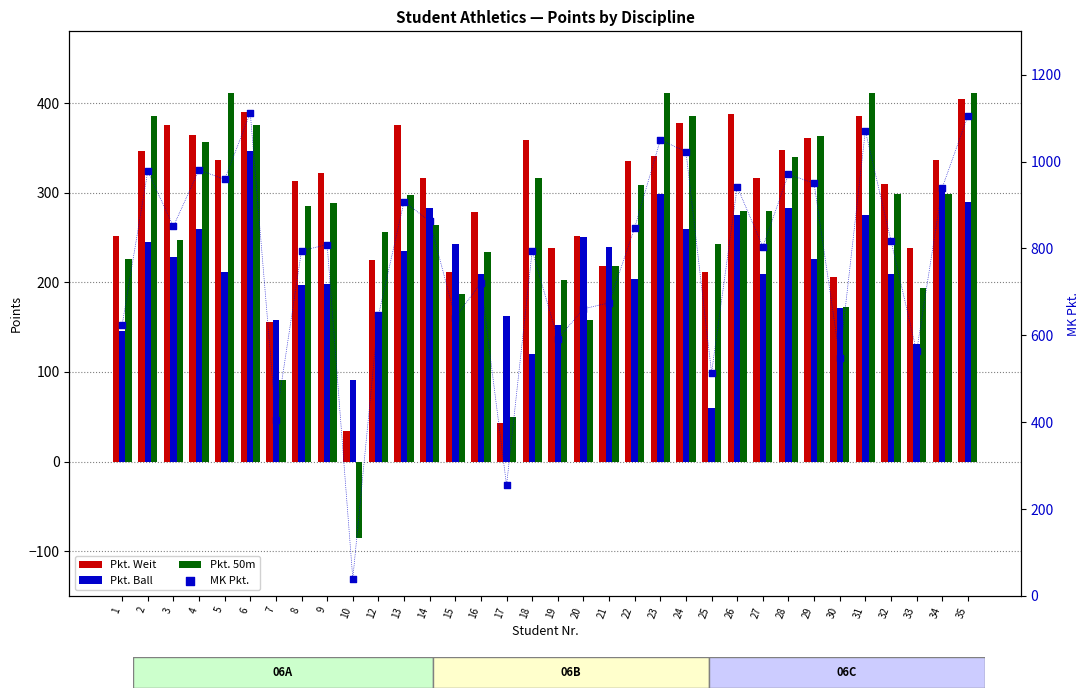

Which series has the largest Y range (max minus min)?

MK Pkt.